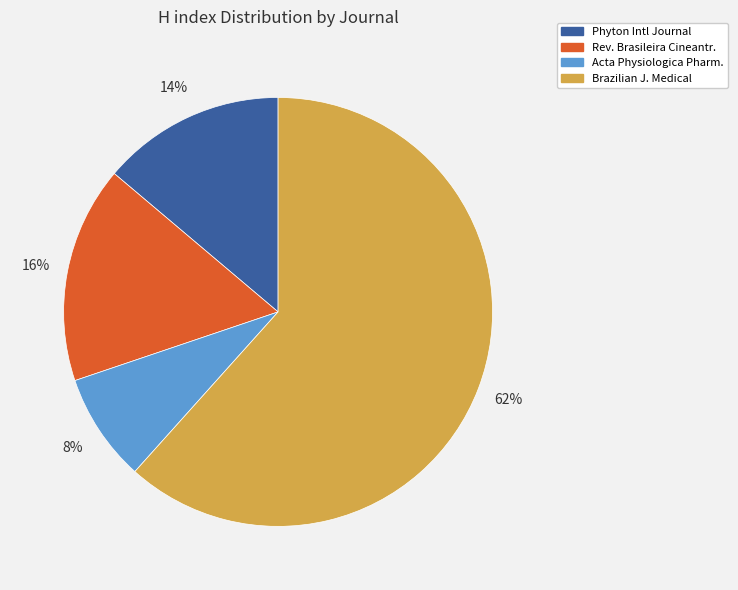

Is there a majority slice in this chart?

Yes